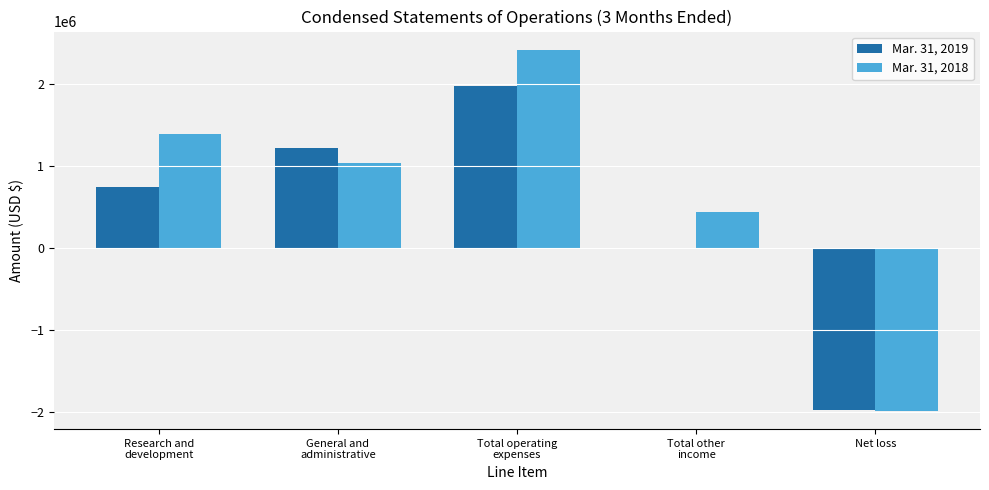

Which series has the largest total across all categories?

Mar. 31, 2018